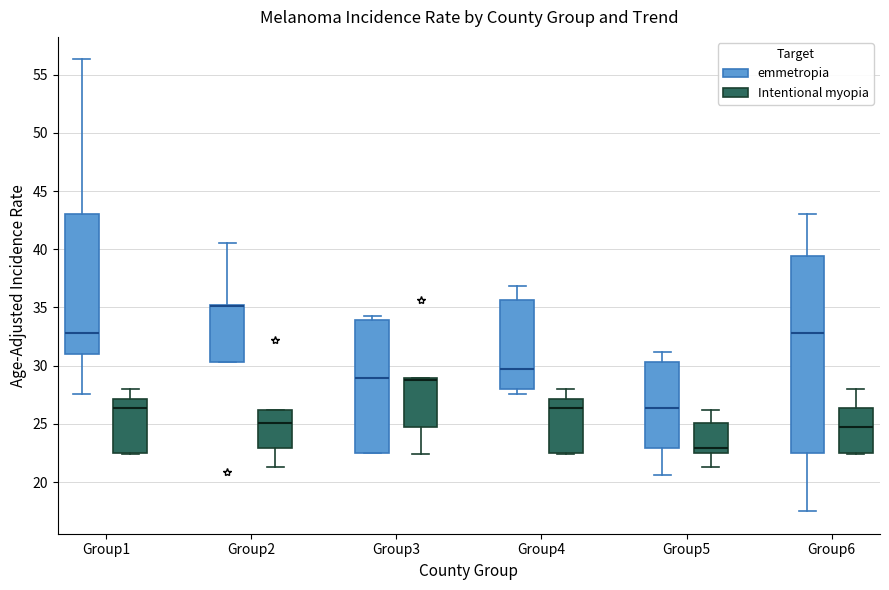

Reading left to right, transcribe this box plot: for each box, give where its median line is, the range the box spans, and where its two whiskers end, as read against the y-axis. The values are not printed on the chart, so give them approximately, as read against the axis.

Group1 (emmetropia): median 33.0, box 31.0 to 43.0, whiskers 27.5 to 56.5
Group1 (Intentional myopia): median 26.5, box 22.5 to 27.0, whiskers 22.5 to 28.0
Group2 (emmetropia): median 35.0 (drawn on the box's upper edge), box 30.5 to 35.0, whiskers 30.5 to 40.5
Group2 (Intentional myopia): median 25.0, box 23.0 to 26.0, whiskers 21.5 to 26.0
Group3 (emmetropia): median 29.0, box 22.5 to 34.0, whiskers 22.5 to 34.5
Group3 (Intentional myopia): median 29.0 (drawn on the box's upper edge), box 24.5 to 29.0, whiskers 22.5 to 29.0
Group4 (emmetropia): median 29.5, box 28.0 to 35.5, whiskers 27.5 to 37.0
Group4 (Intentional myopia): median 26.5, box 22.5 to 27.0, whiskers 22.5 to 28.0
Group5 (emmetropia): median 26.5, box 23.0 to 30.5, whiskers 20.5 to 31.0
Group5 (Intentional myopia): median 23.0, box 22.5 to 25.0, whiskers 21.5 to 26.0
Group6 (emmetropia): median 33.0, box 22.5 to 39.5, whiskers 17.5 to 43.0
Group6 (Intentional myopia): median 24.5, box 22.5 to 26.5, whiskers 22.5 to 28.0